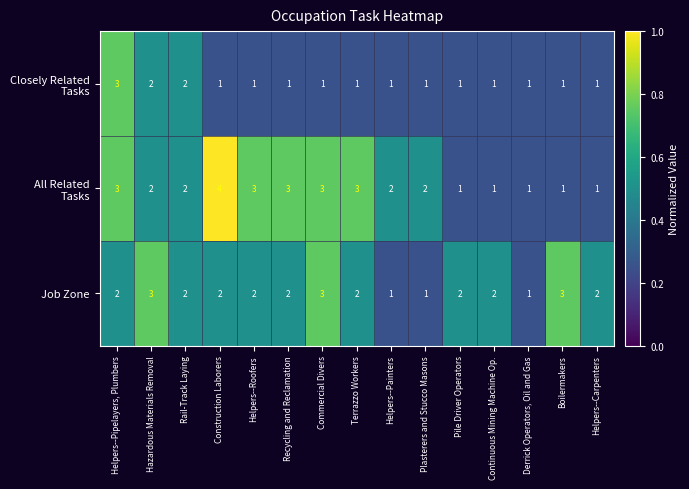

The Job Zone series shows 3 at Commercial Divers. True or false?

True